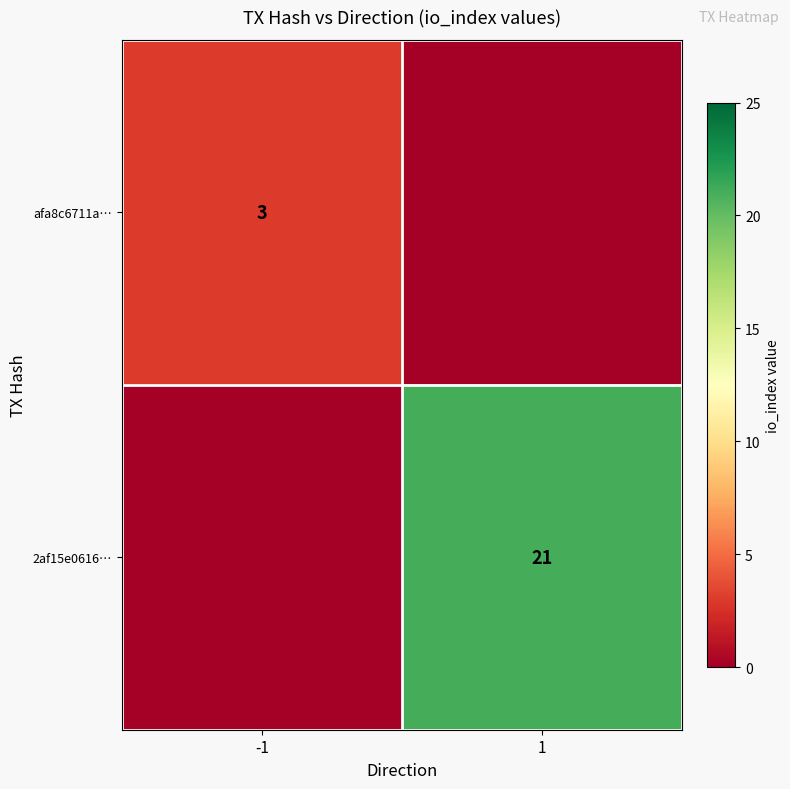

True or false: afa8c6711a… has a value of 3 at -1.

True